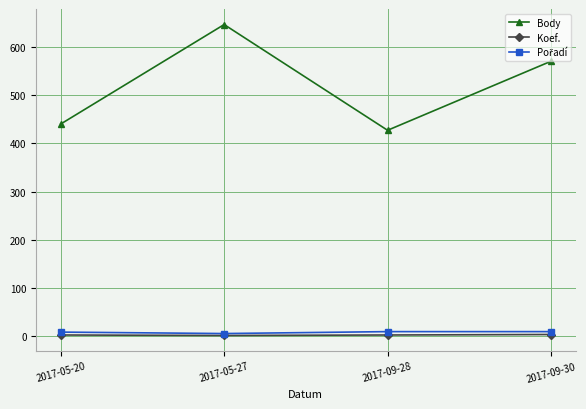

Is it true that Body equals 267 at 2017-09-28?

False